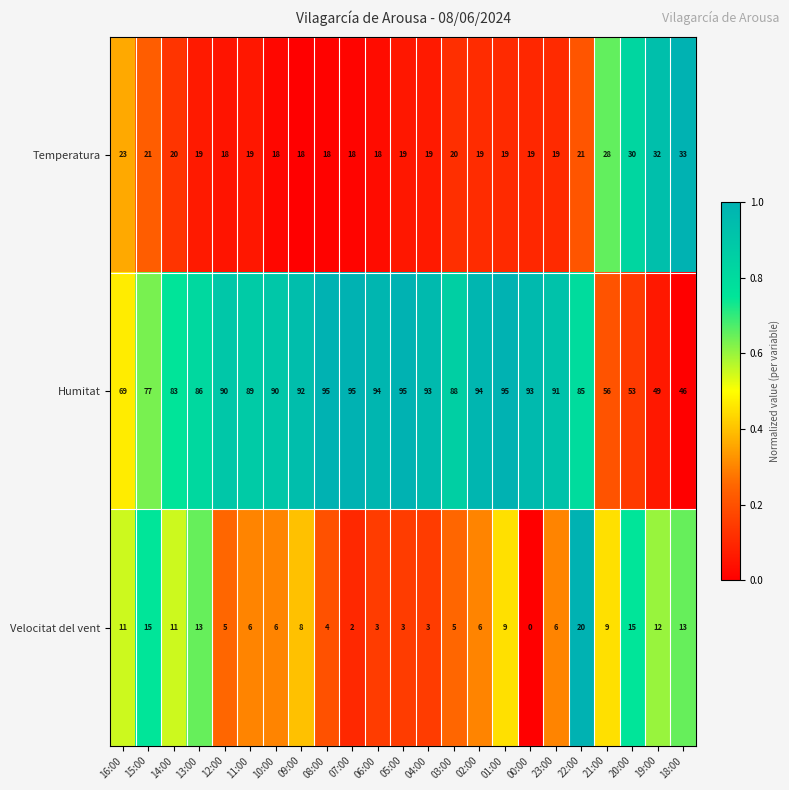

Which series has the widest spread of values?

Humitat